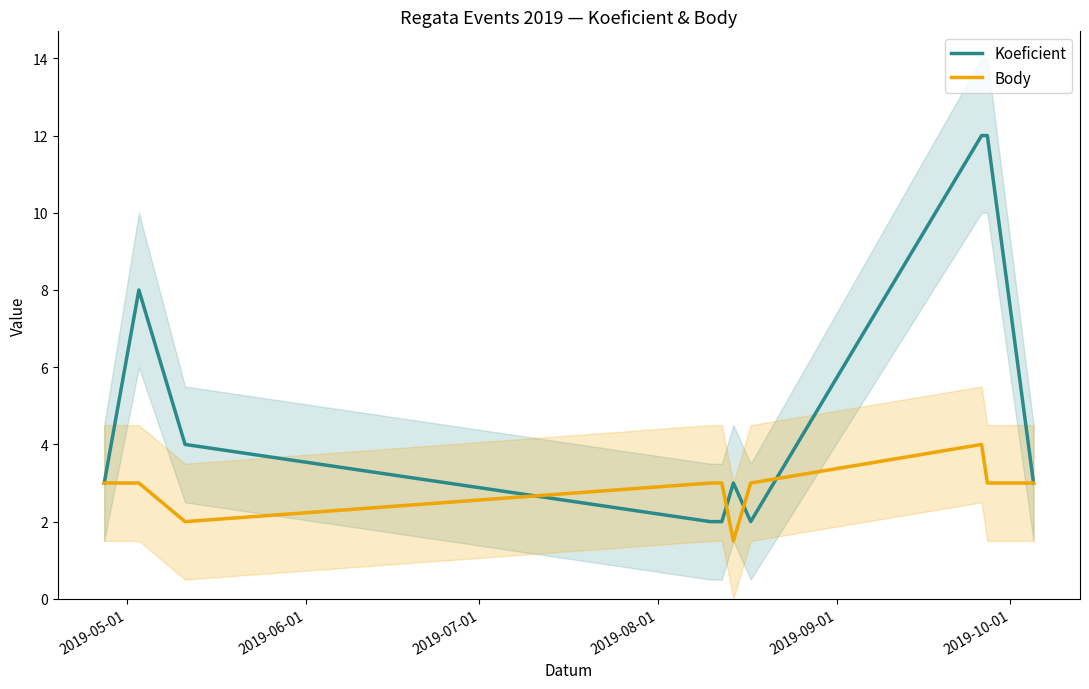

What is the minimum value for Body?

1.5